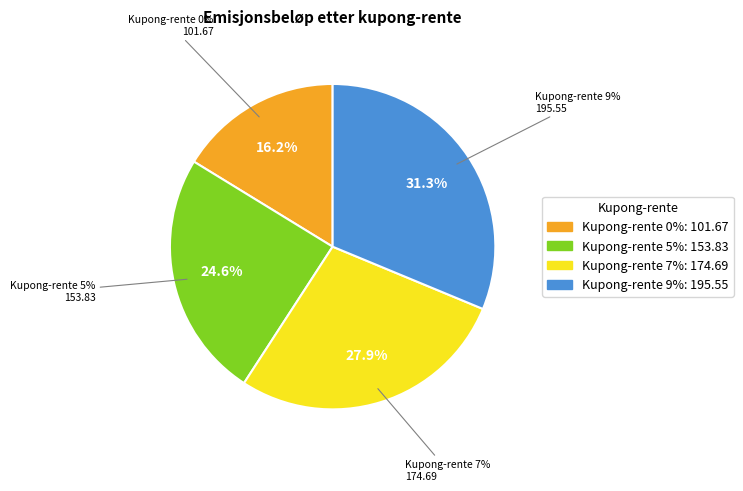

To the nearest percent, what is the difference between the largest and smallest slice percentages?

15%